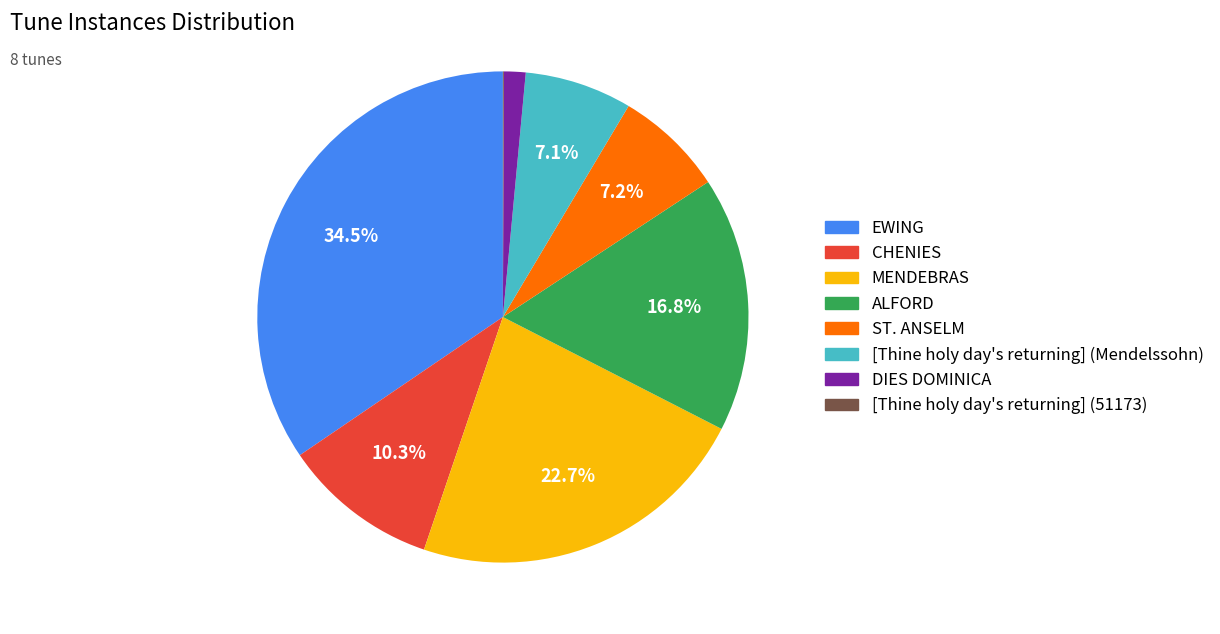

Between DIES DOMINICA and MENDEBRAS, which is larger?

MENDEBRAS